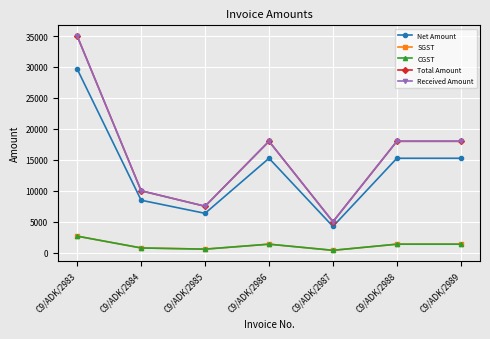

Does the chart have visible grid lines?

Yes